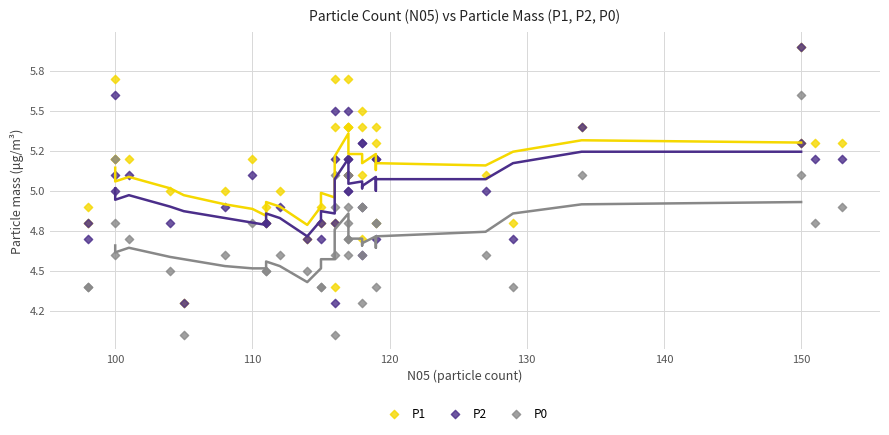

What are all the series names shown in the legend?

P1, P2, P0